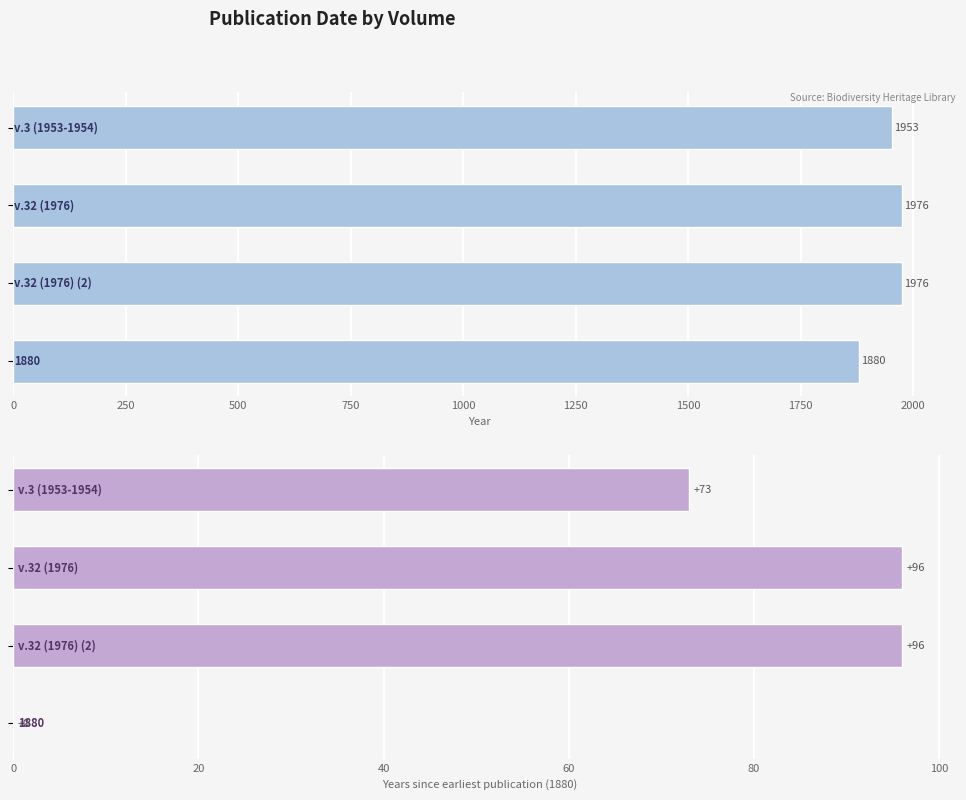

Rank the series by their maximum value, from highest to lowest.

Date, Years since earliest